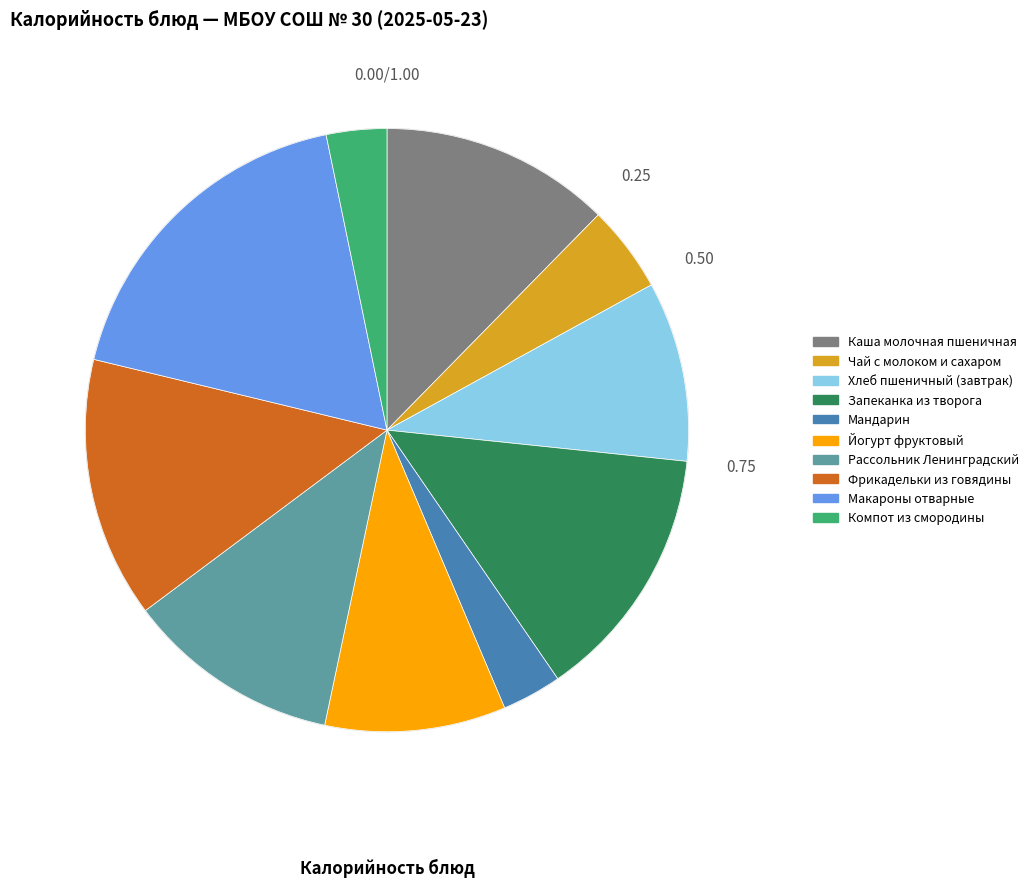

Is there a majority slice in this chart?

No